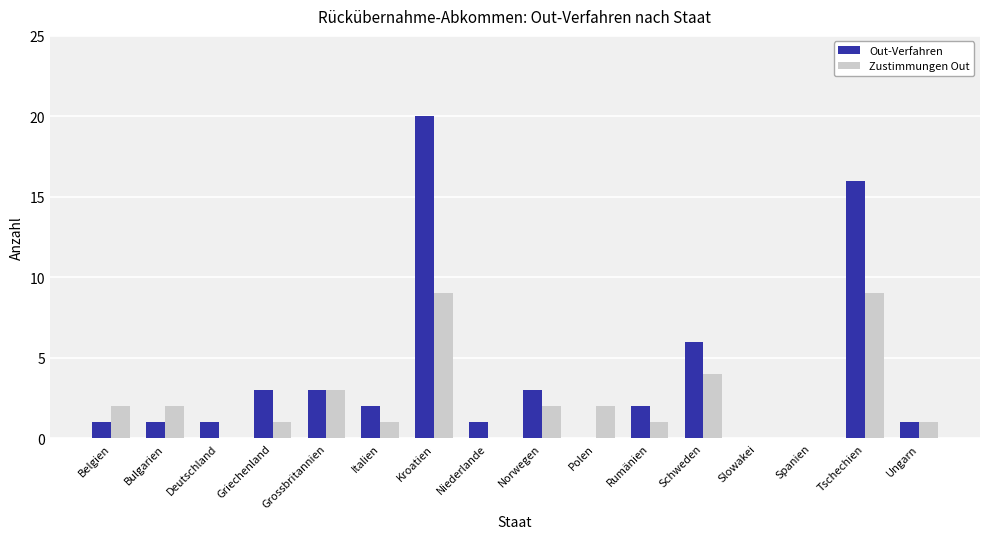

What is the total value across all series at Deutschland?

1